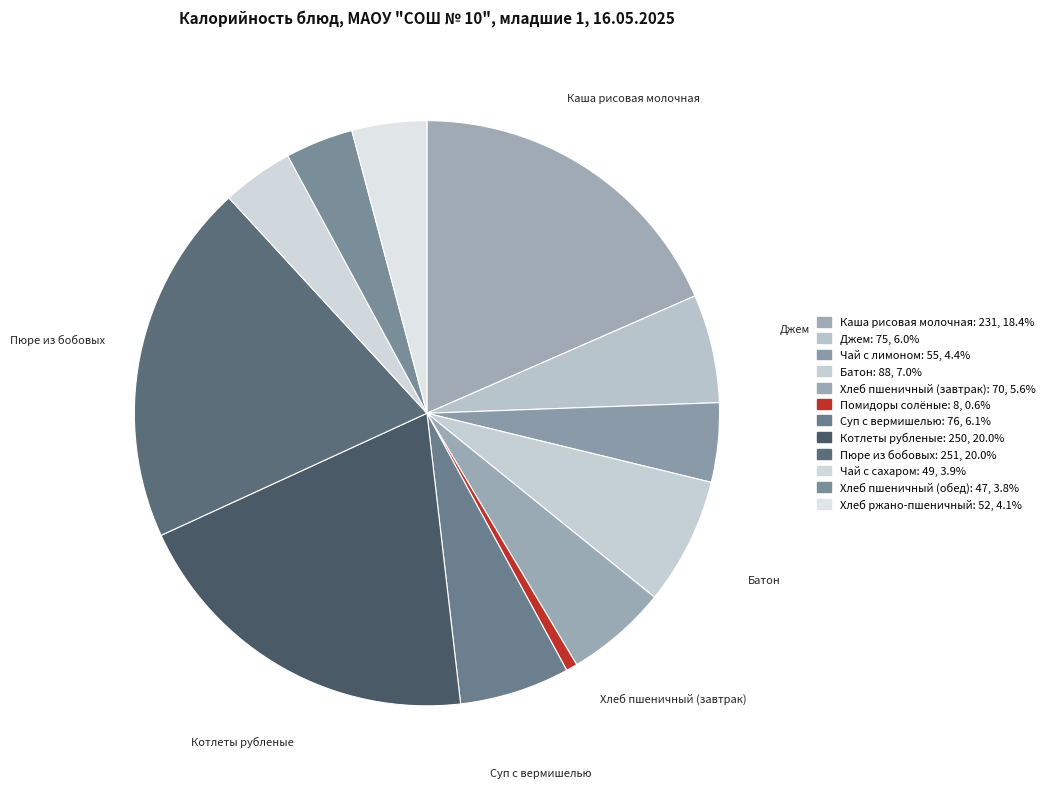

To the nearest percent, what is the difference between the Хлеб пшеничный (завтрак) and Котлеты рубленые slice percentages?

14%